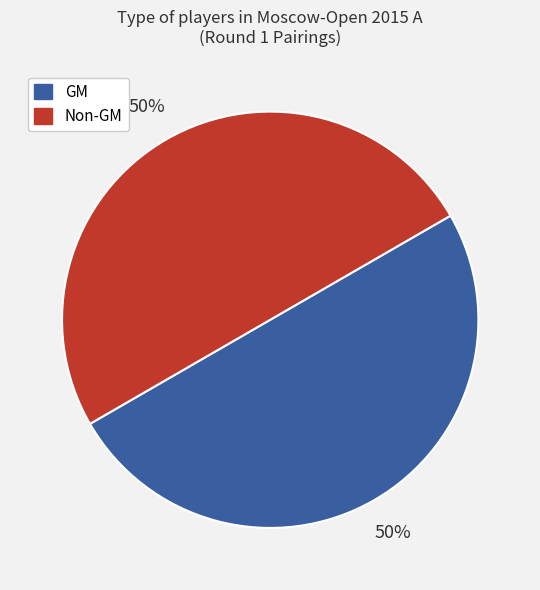

Do Non-GM and GM together represent more than half of the pie?

Yes